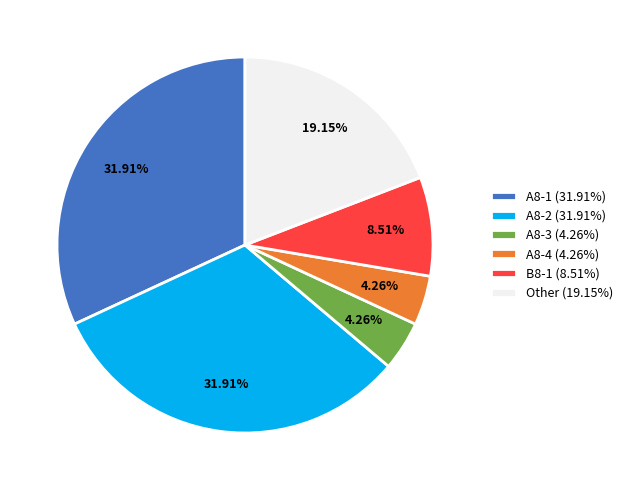

To the nearest percent, what portion does A8-1 represent?

32%